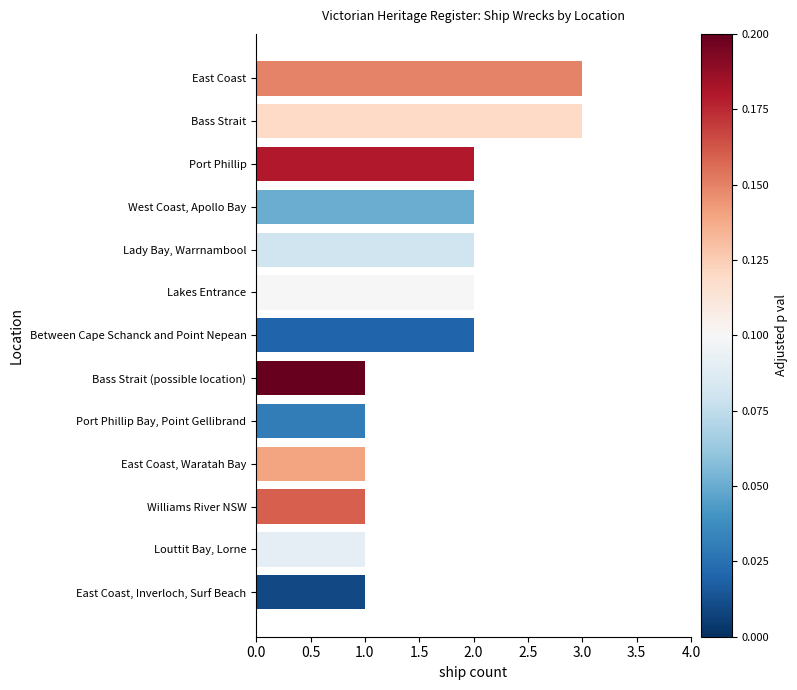

What is the label of the 6th bar from the top?

Lakes Entrance